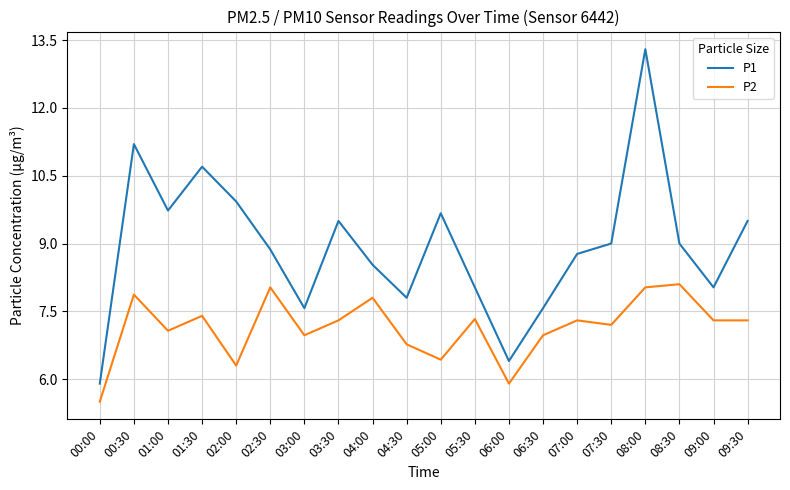

Rank the series at 04:00 from highest to lowest value.

P1, P2